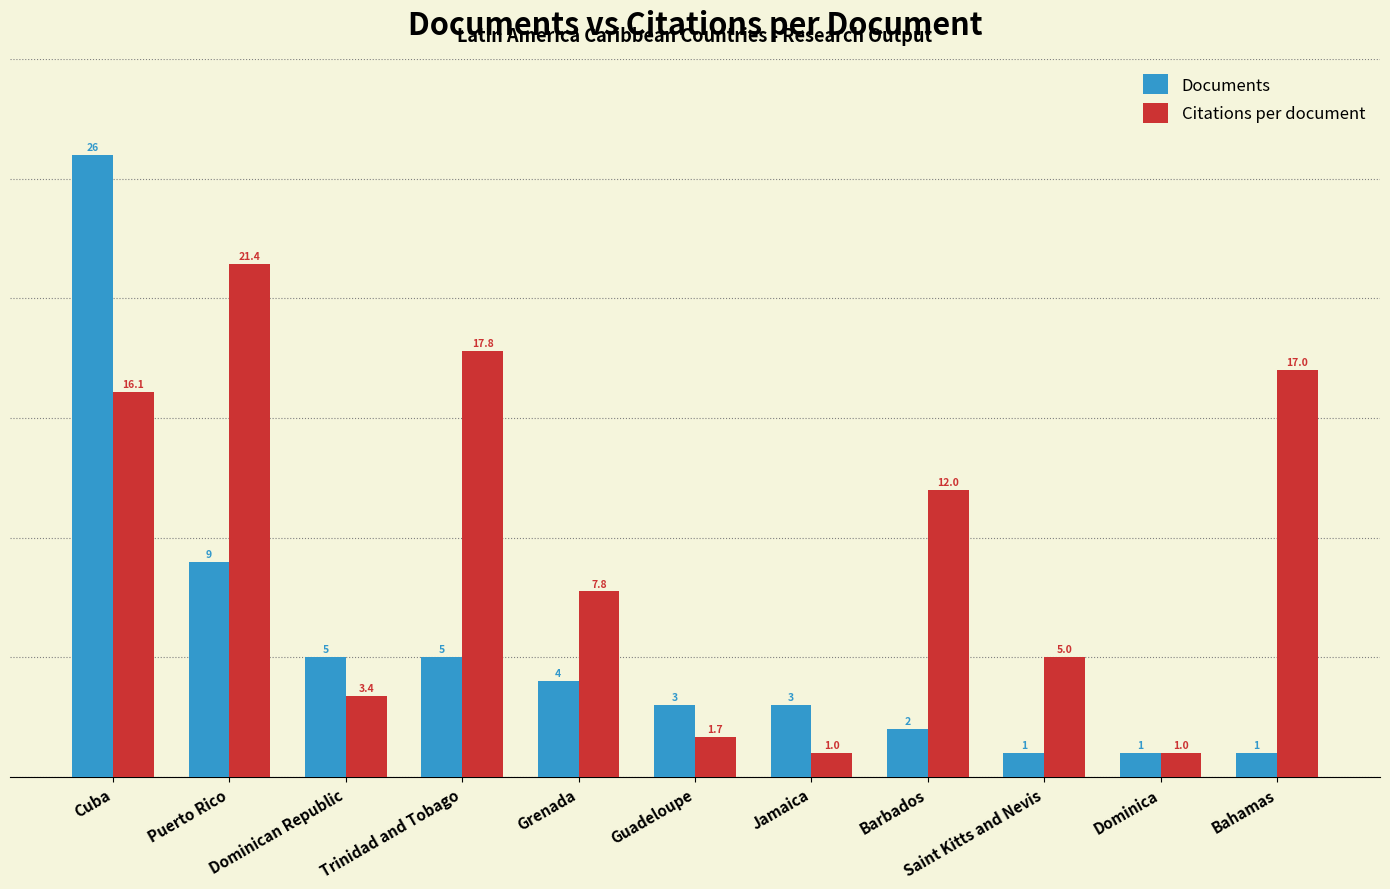

Reading left to right, list all the values displayed in this chart.

Documents: Cuba=26.0	Puerto Rico=9.0	Dominican Republic=5.0	Trinidad and Tobago=5.0	Grenada=4.0	Guadeloupe=3.0	Jamaica=3.0	Barbados=2.0	Saint Kitts and Nevis=1.0	Dominica=1.0	Bahamas=1.0
Citations per document: Cuba=16.1	Puerto Rico=21.4	Dominican Republic=3.4	Trinidad and Tobago=17.8	Grenada=7.8	Guadeloupe=1.7	Jamaica=1.0	Barbados=12.0	Saint Kitts and Nevis=5.0	Dominica=1.0	Bahamas=17.0